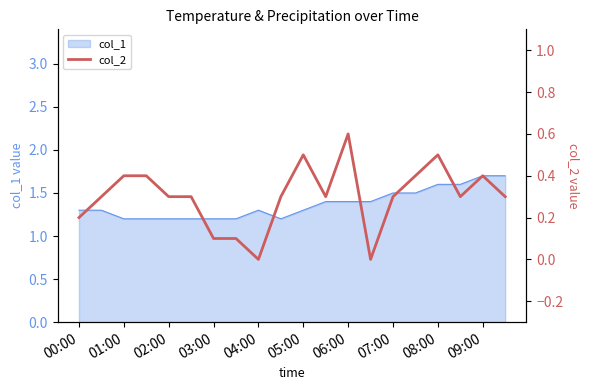

True or false: col_1 has a value of 2.9 at 09:00.

False